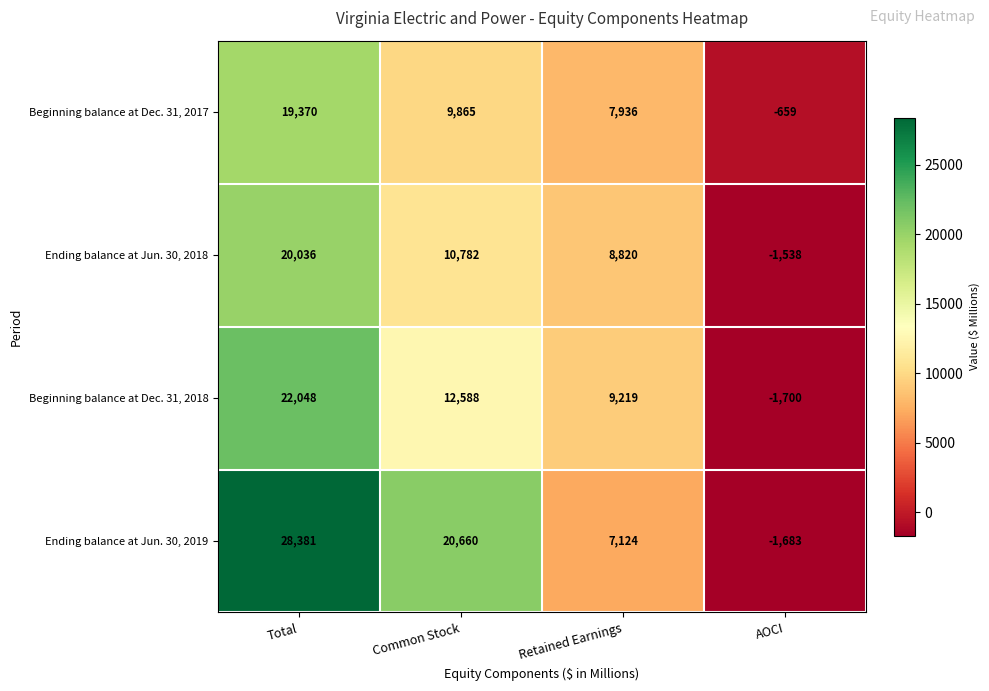

At which label is Ending balance at Jun. 30, 2018 closest to 9249?

Retained Earnings